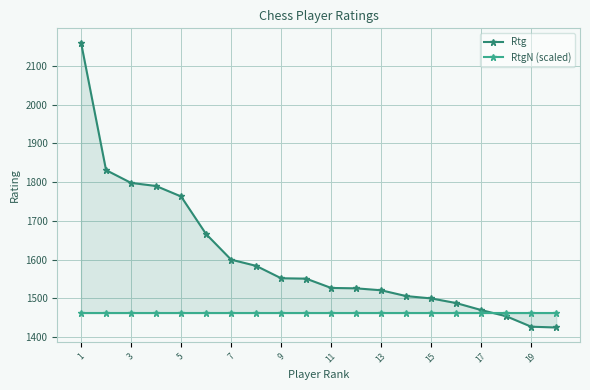

Between 11 and 15, which series saw the biggest shift?

Rtg